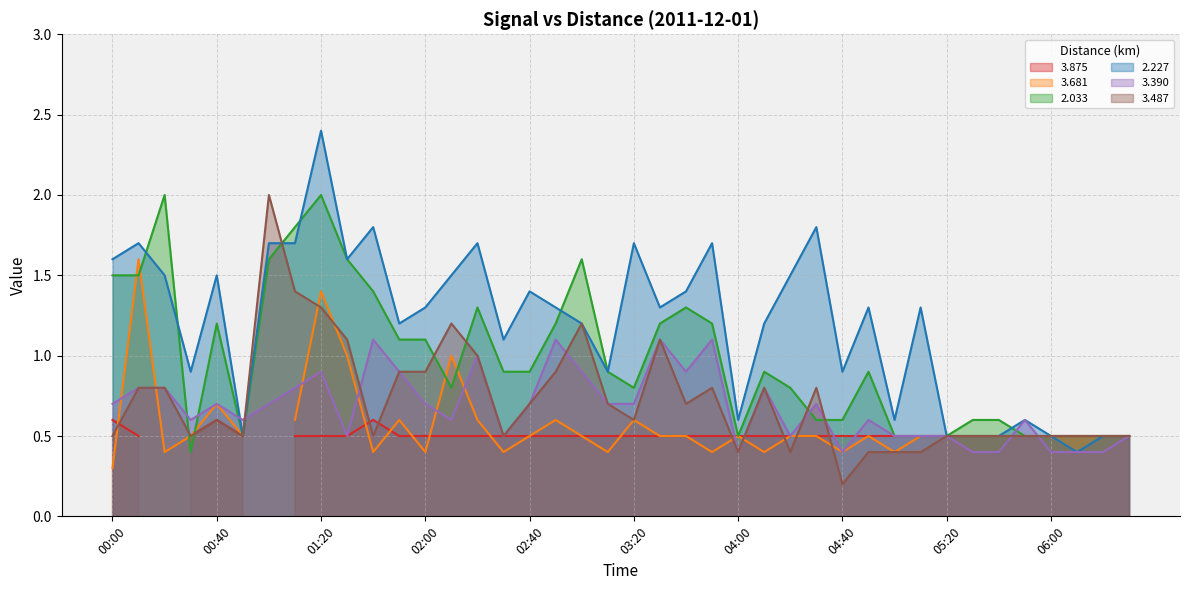

Is it true that 3.390 equals 1.1 at 00:00?

False